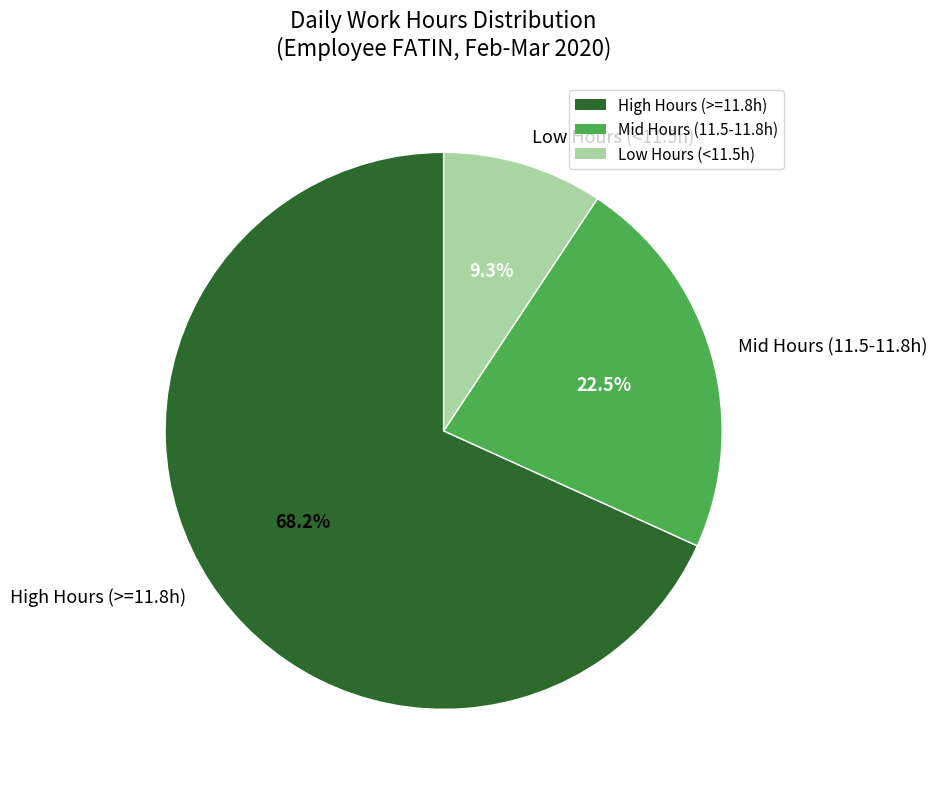

Is there any slice that represents more than half of the pie?

Yes